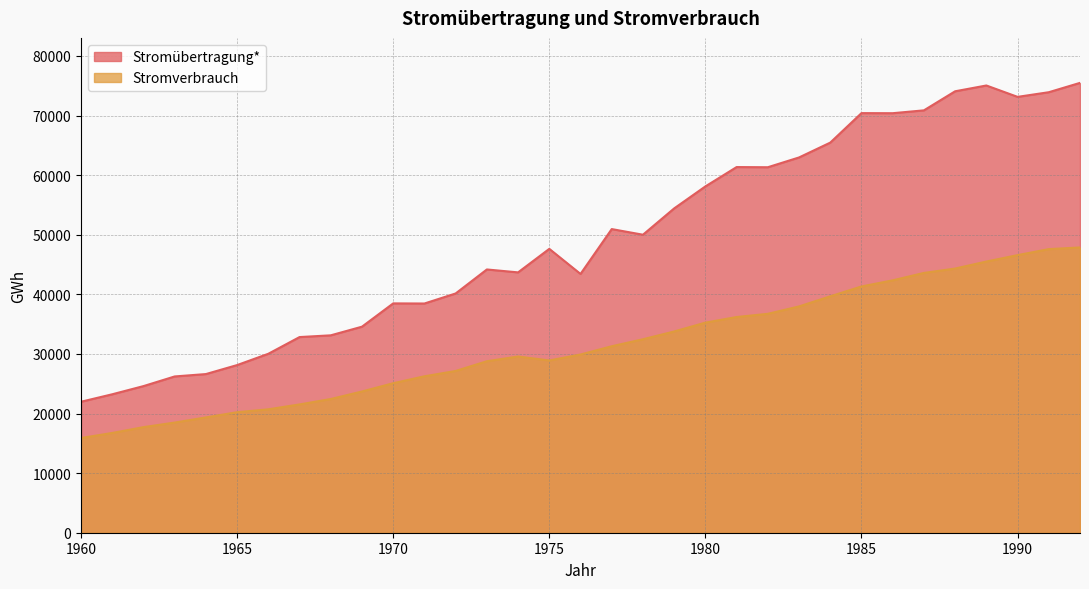

True or false: Stromübertragung* has more than 0 interior local peaks.

True